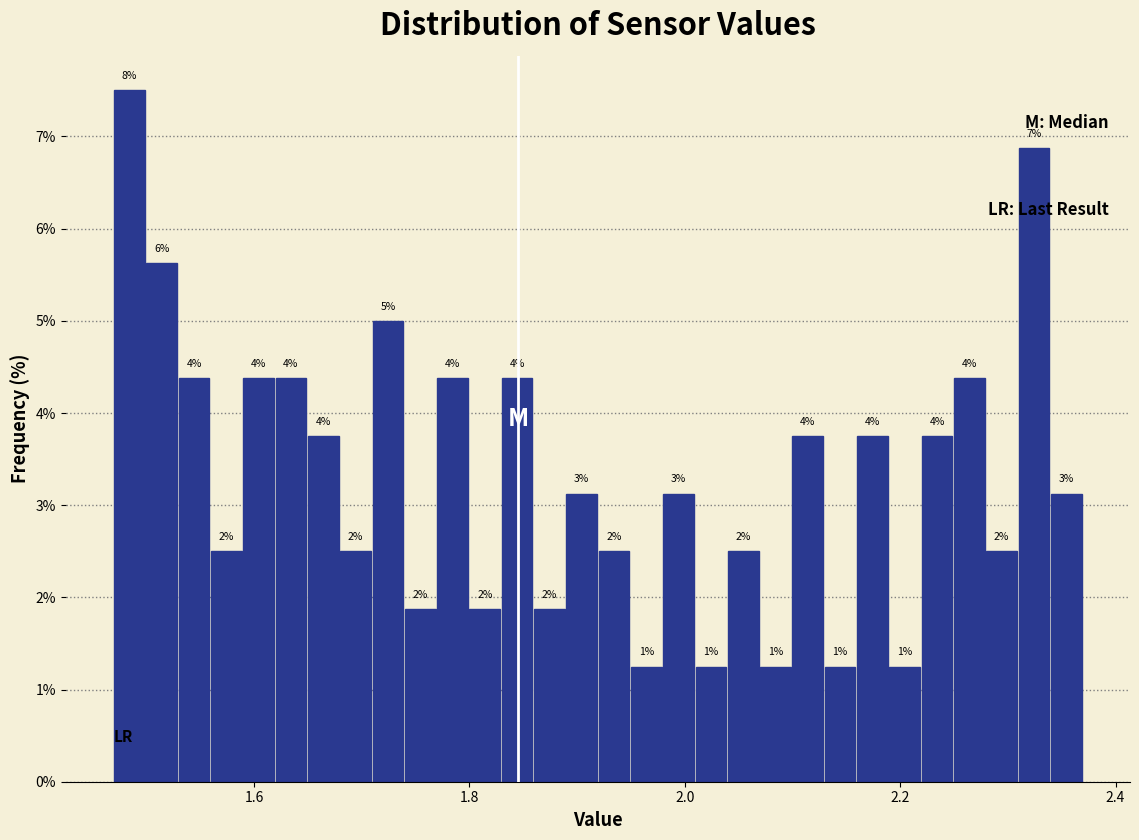

Read against the x-axis, roughly where is the centre of the tallest bar?

1.48